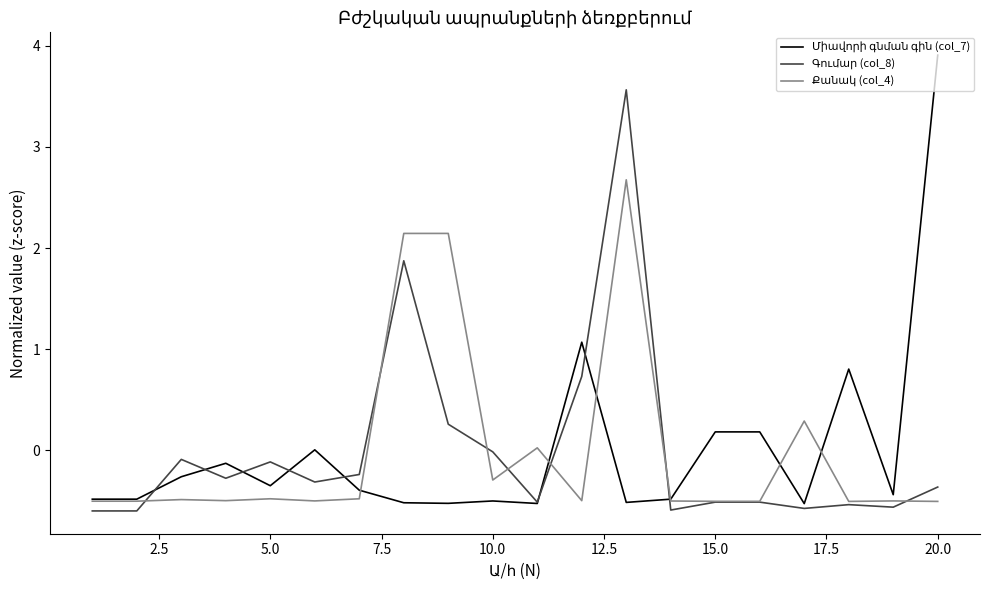

What is the maximum value shown in the chart?

3.9